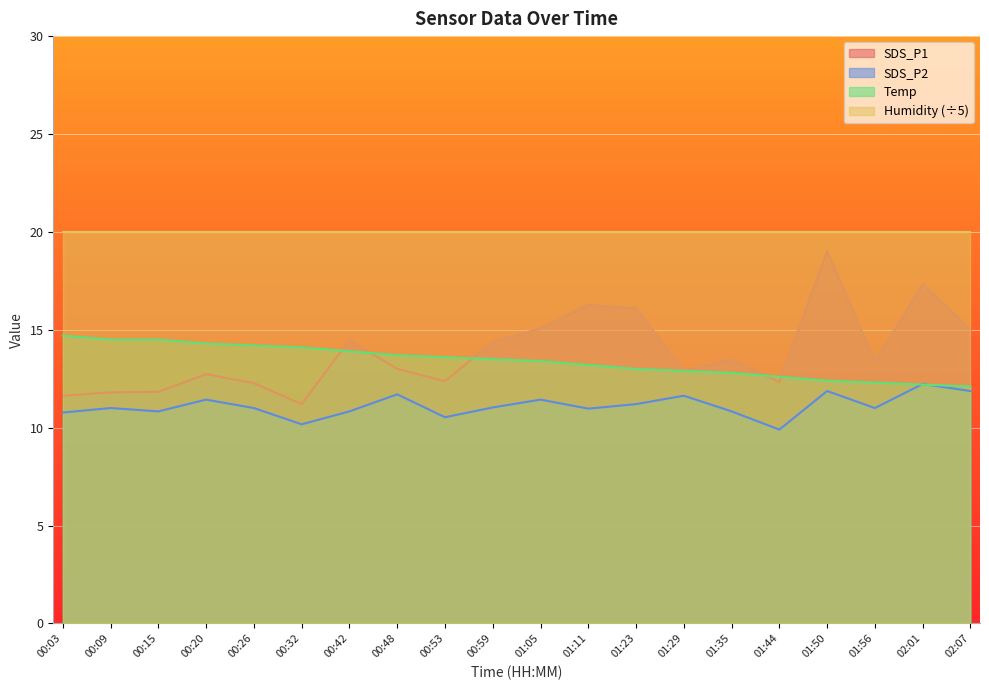

True or false: SDS_P2 and SDS_P1 cross at least once.

False